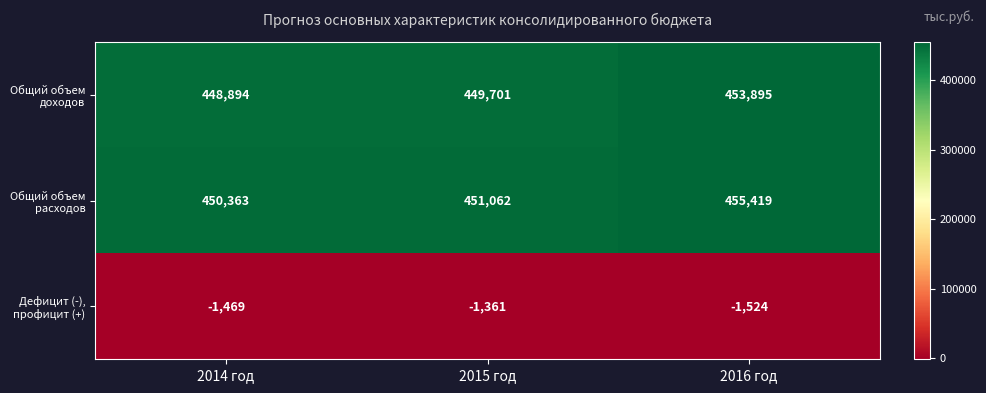

What is the average value of the Общий объем расходов series?

452281